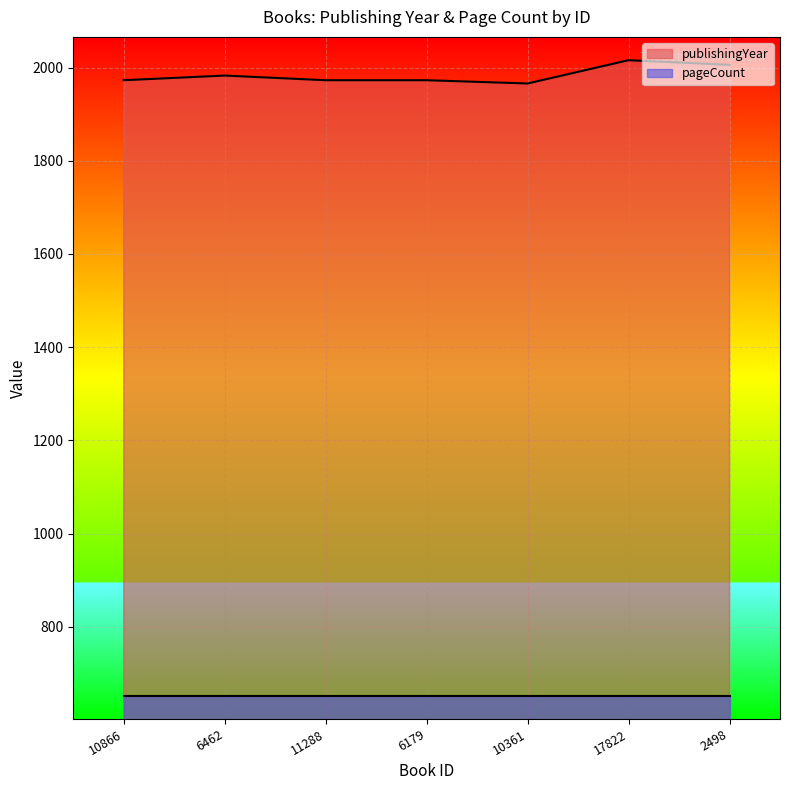

The value at 11288 is 736. True or false?

False